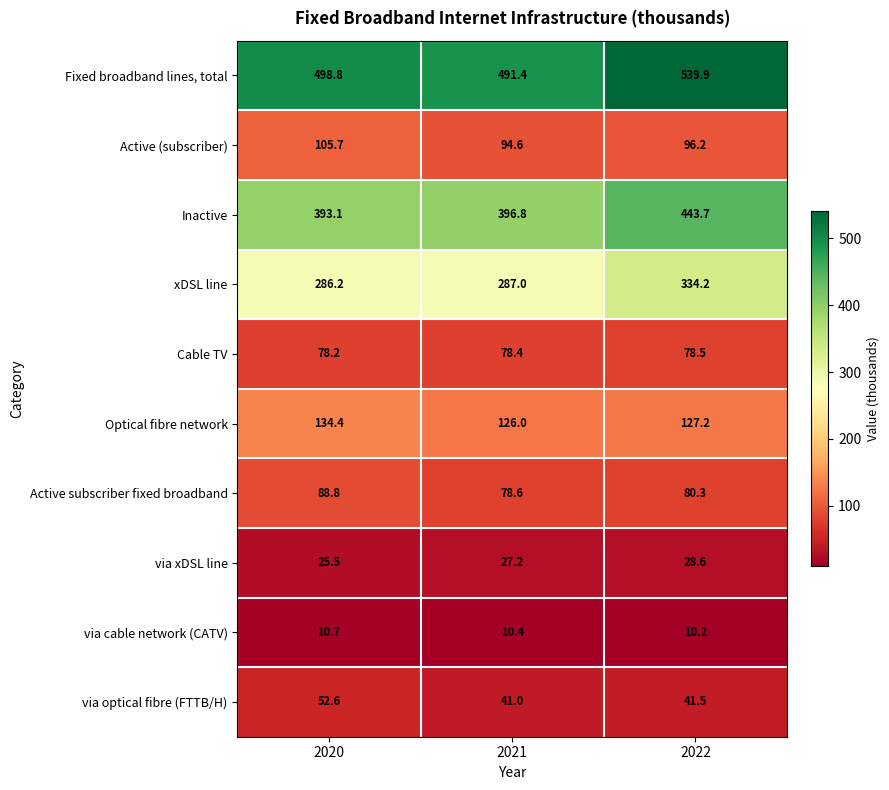

What is the sum of all Optical fibre network values?

387.6